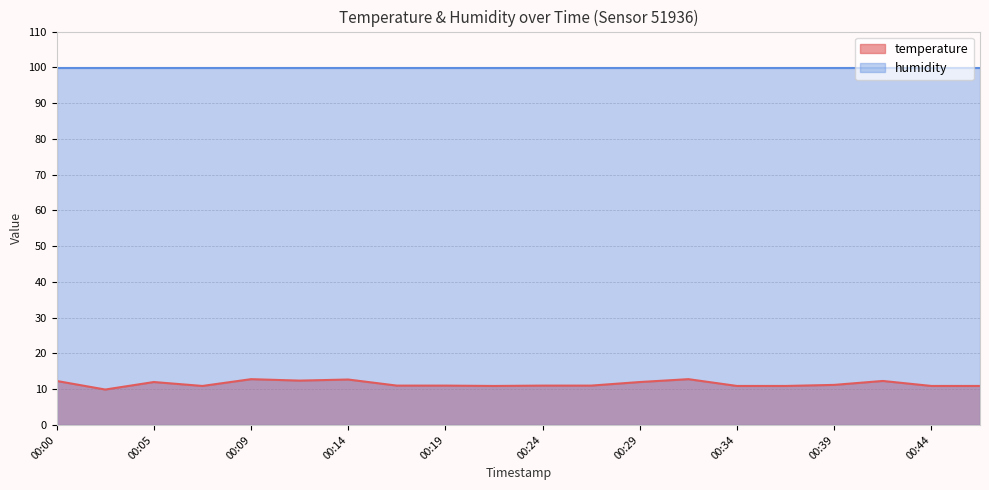

What is the maximum value shown in the chart?

99.9